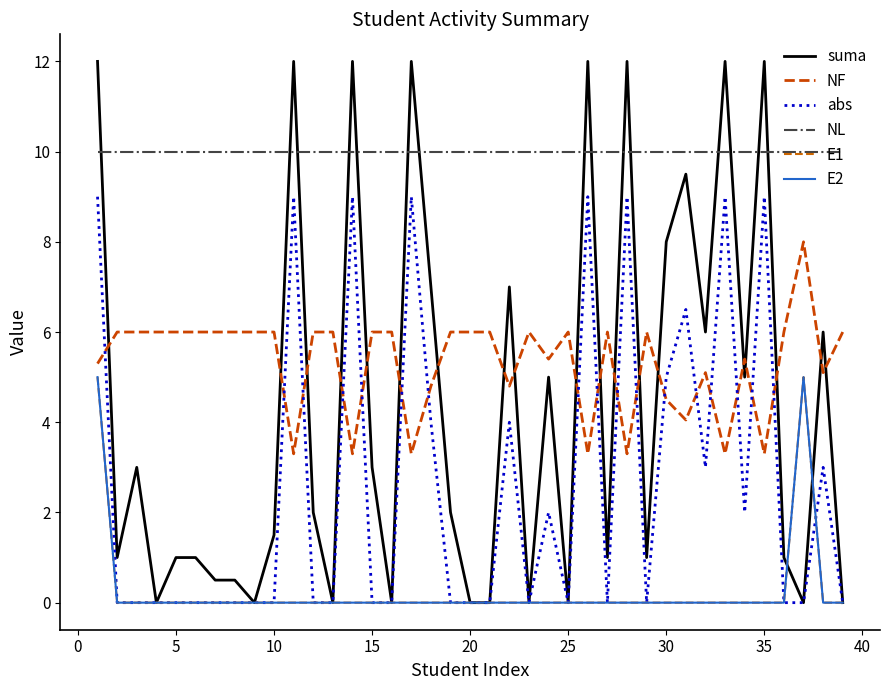

Does the chart display data point markers on the line(s)?

No